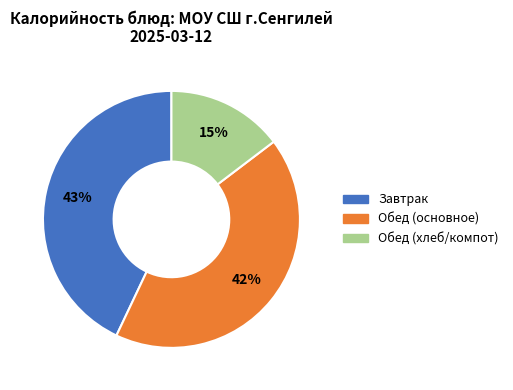

To the nearest percent, what is the difference between the largest and smallest slice percentages?

28%